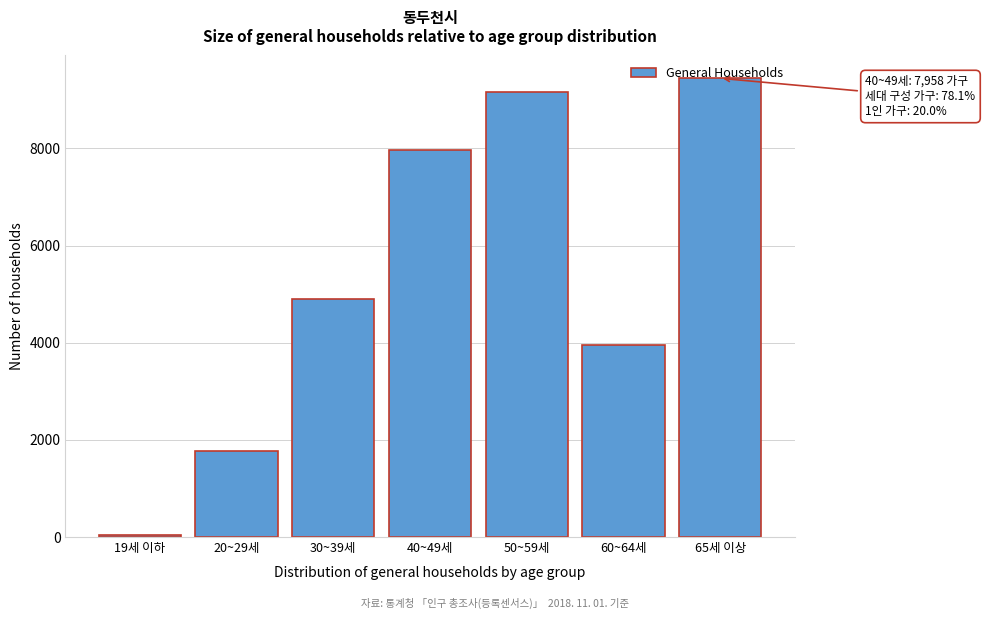

Rank the categories by value from highest to lowest.

65세 이상, 50~59세, 40~49세, 30~39세, 60~64세, 20~29세, 19세 이하